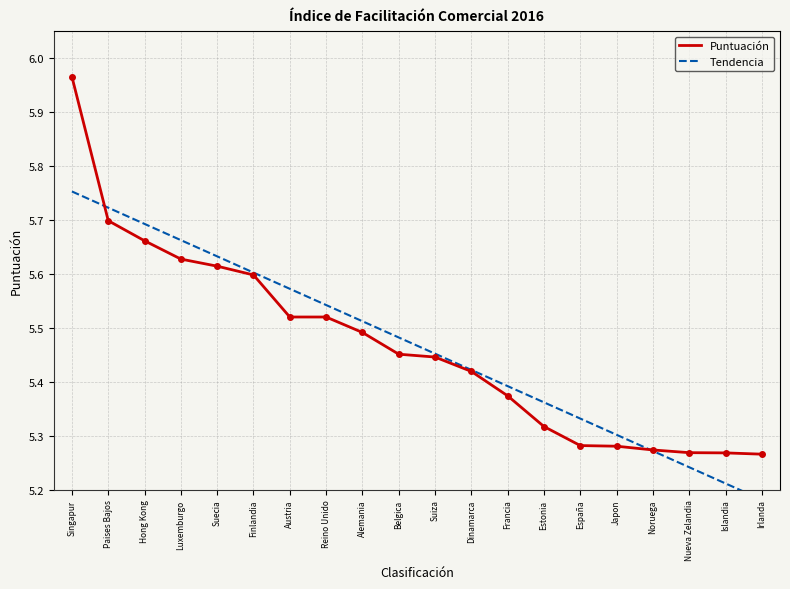

What is the total value across all series at Suecia?

11.2